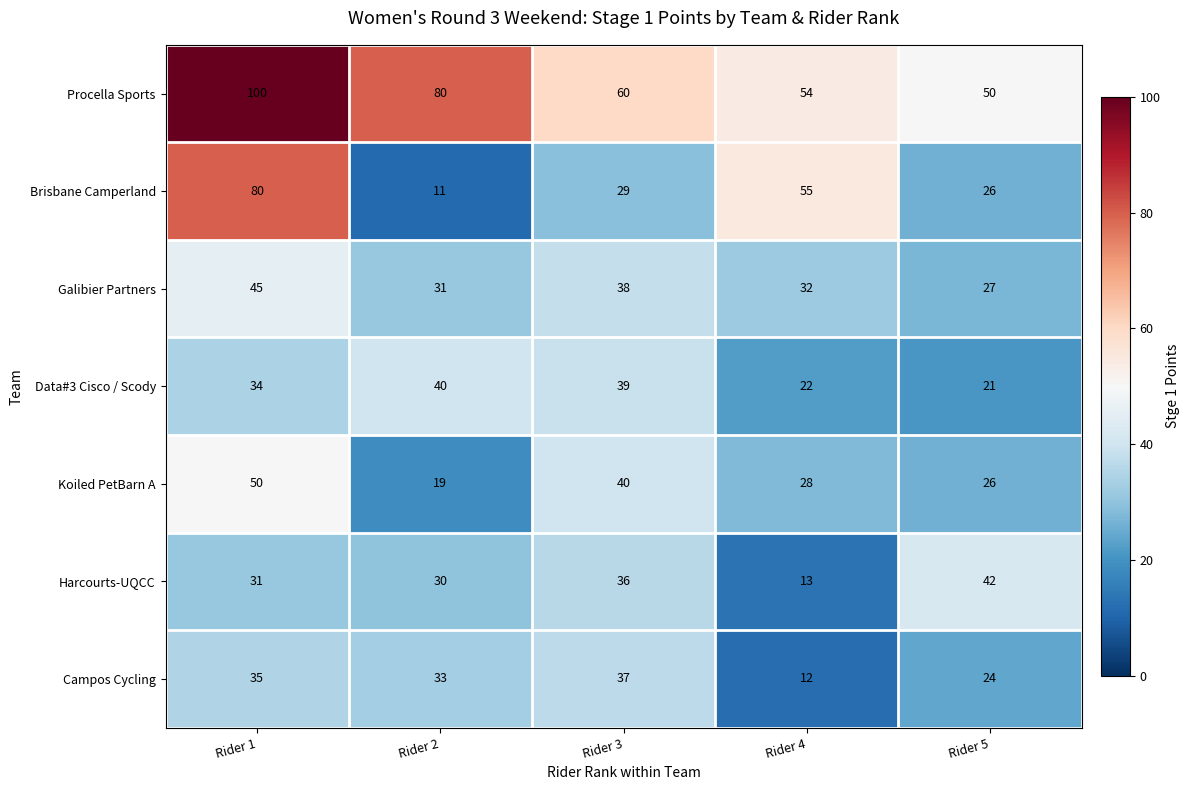

Rank the series by their maximum value, from lowest to highest.

Campos Cycling, Data#3 Cisco / Scody, Harcourts-UQCC, Galibier Partners, Koiled PetBarn A, Brisbane Camperland, Procella Sports